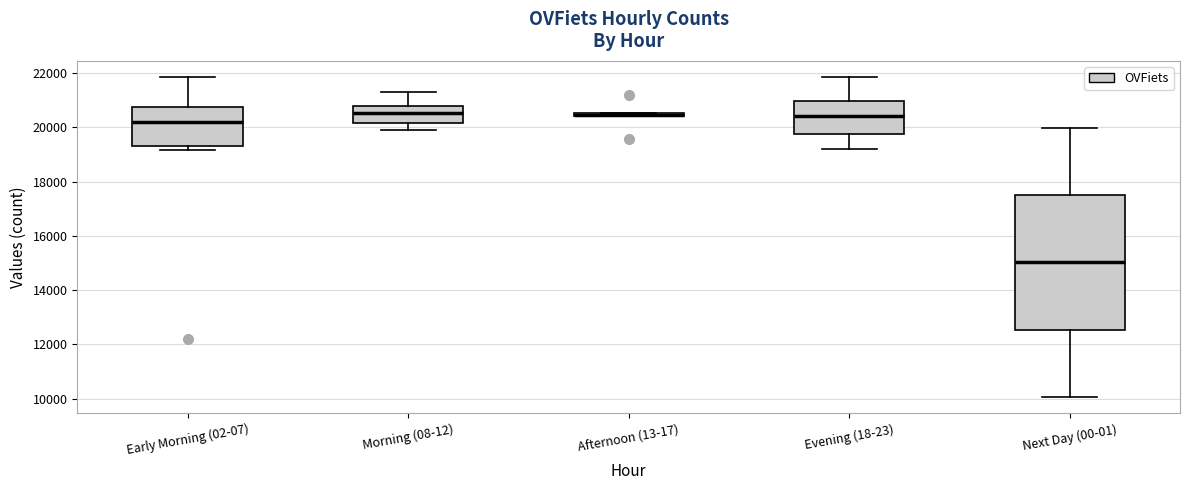

Comparing the boxes themselves (not the whiskers), which one is the tallest?

Next Day (00-01)